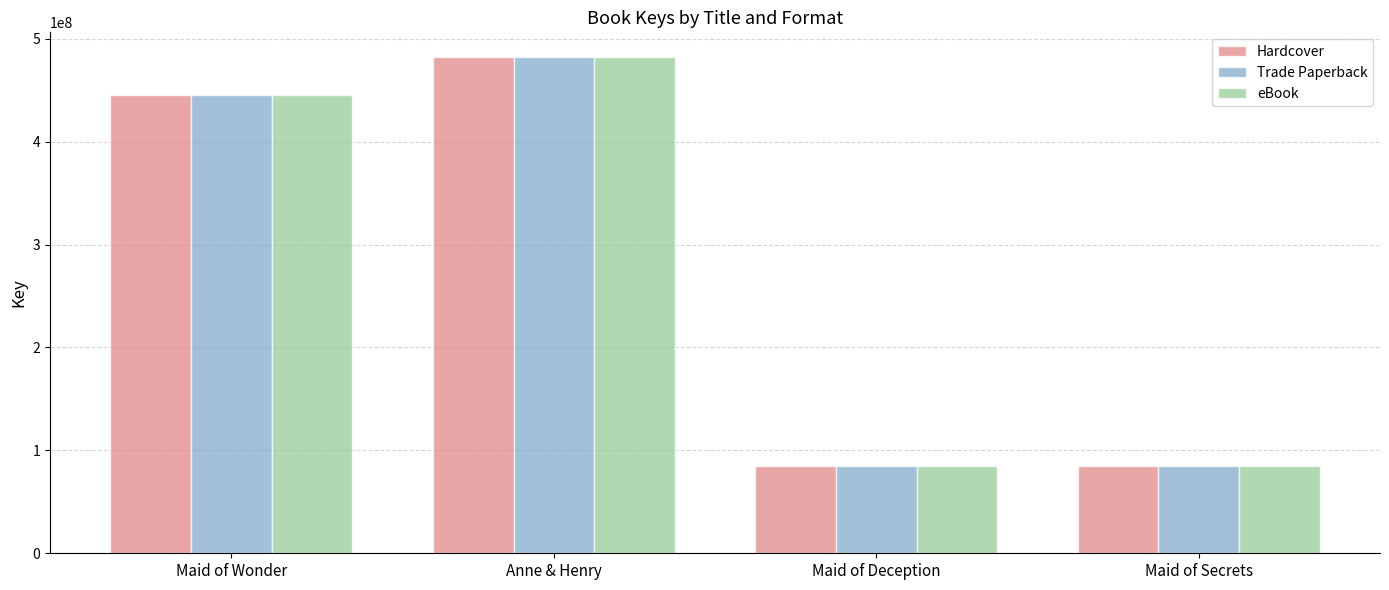

At which category does the chart reach its peak across all series?

Anne & Henry